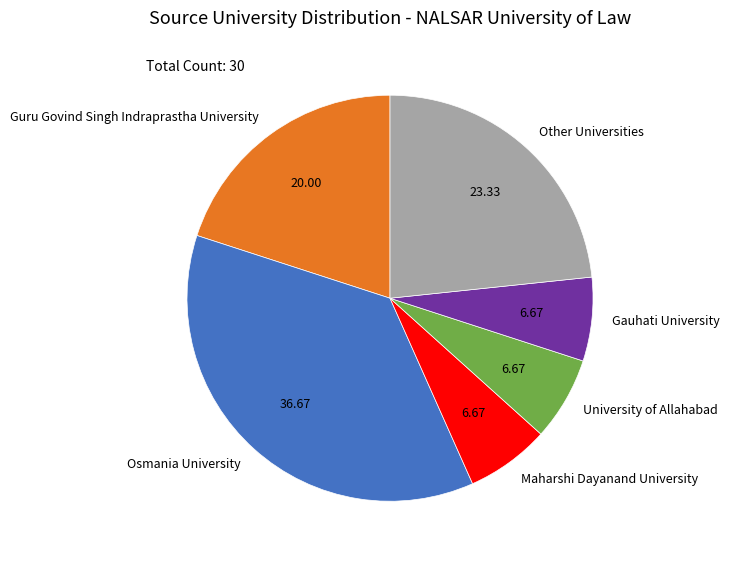

Which has a higher value, Guru Govind Singh Indraprastha University or Osmania University?

Osmania University